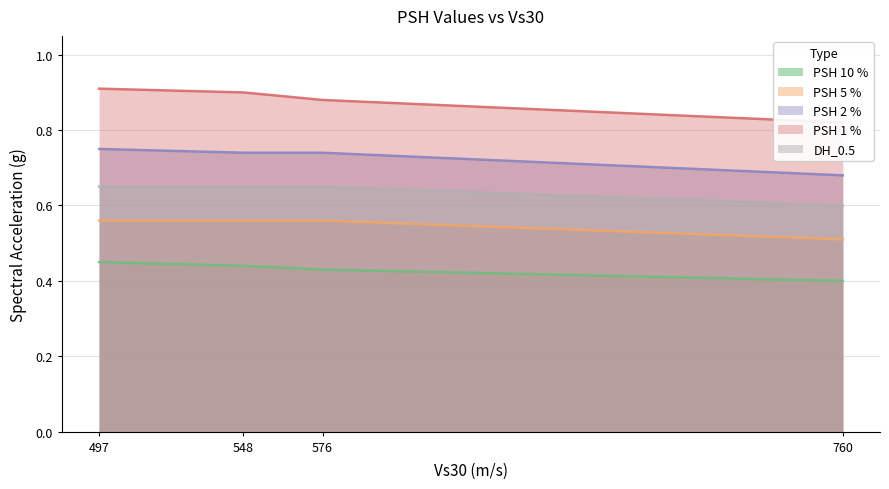

The DH_0.5 series shows 0.4 at 760. True or false?

False